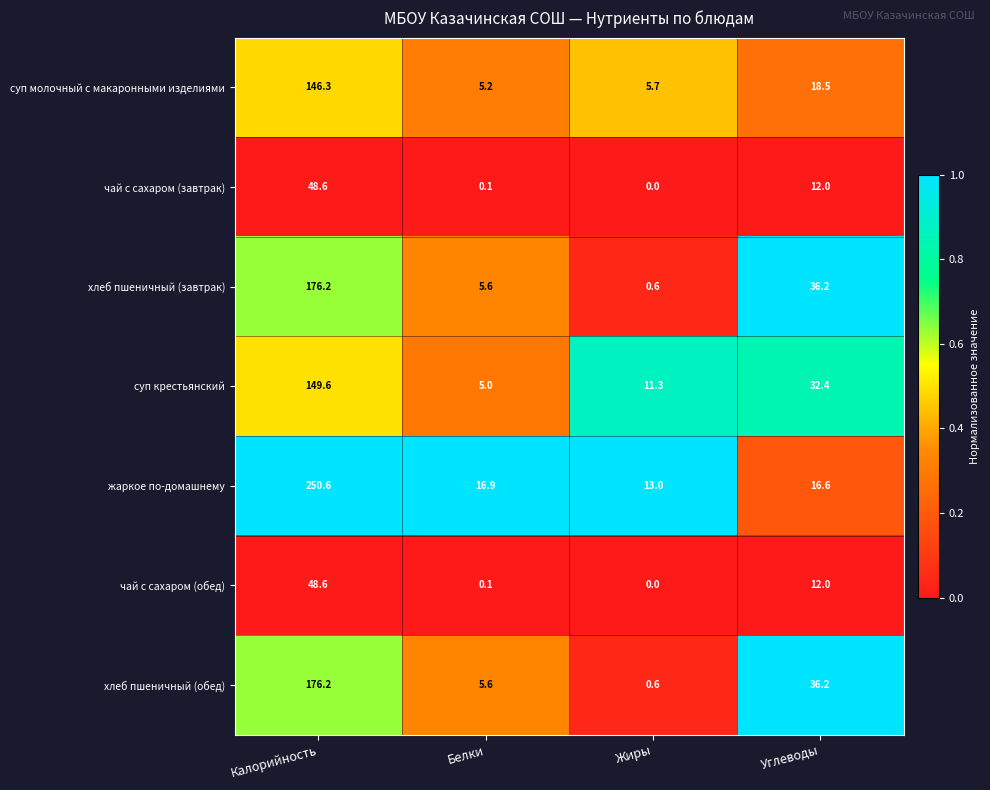

Which series has the largest range (max minus min)?

жаркое по-домашнему